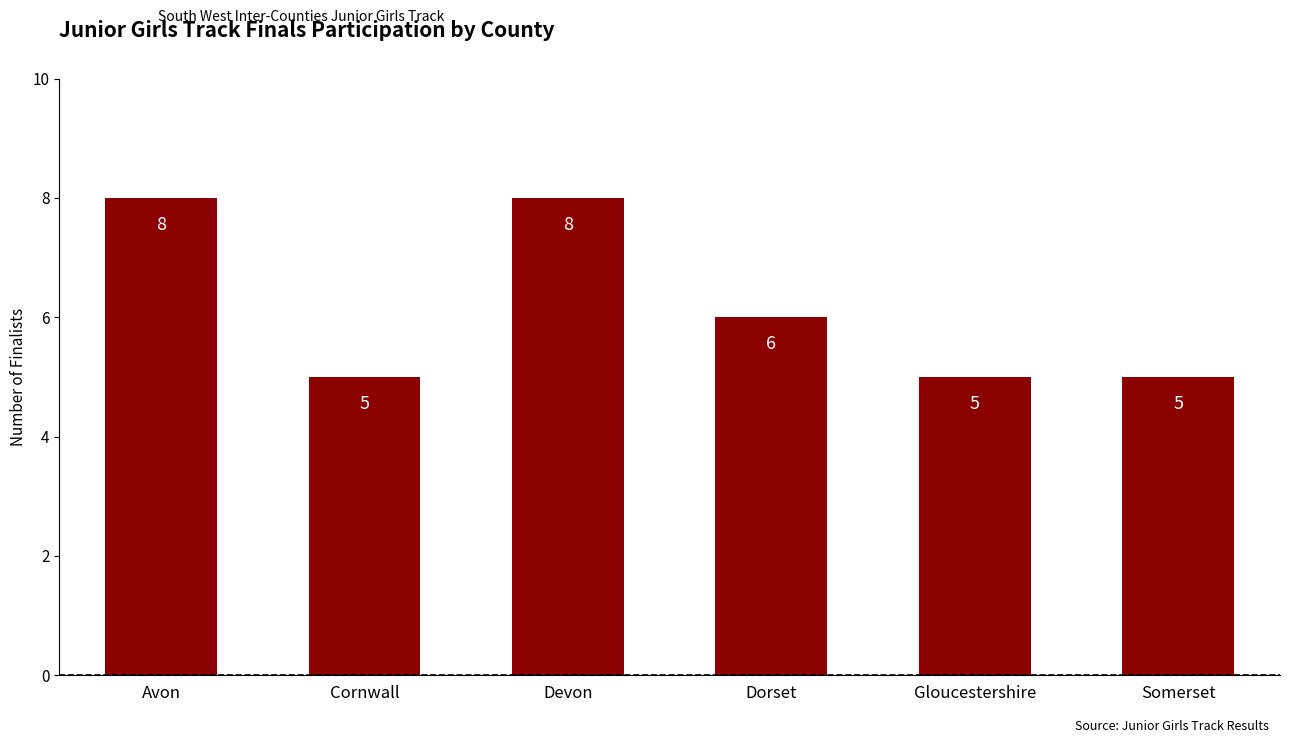

What is the maximum value shown in the chart?

8